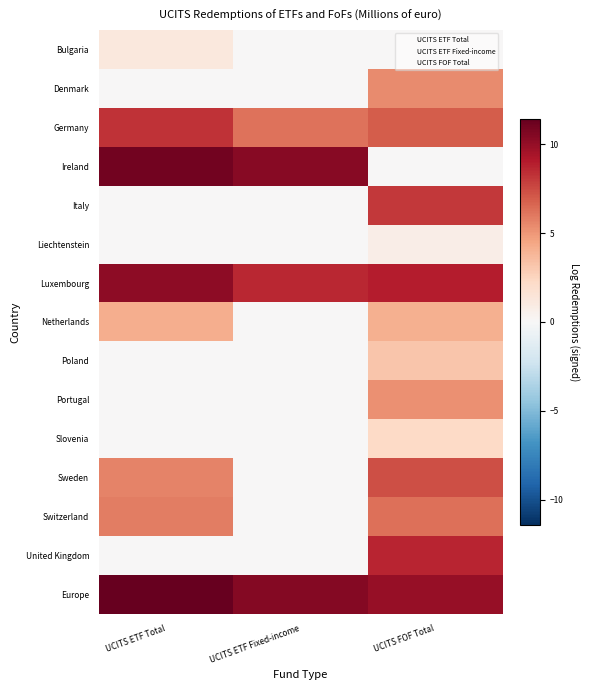

Count the number of data series in this chart.

15